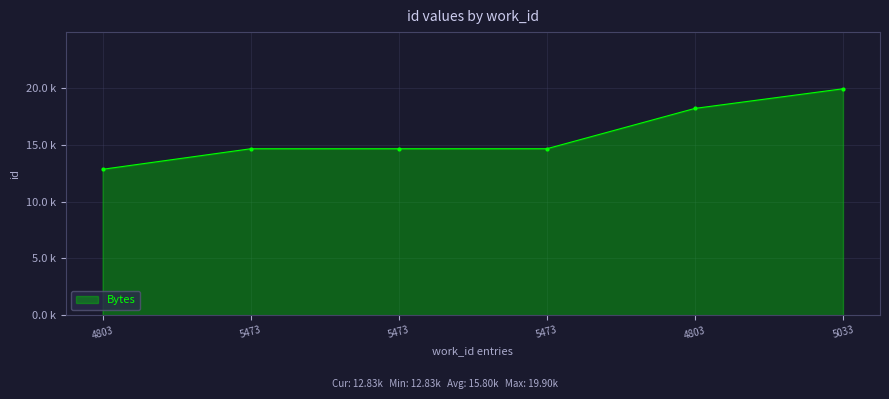

Is it true that the value at 4803 is 12.8?

True